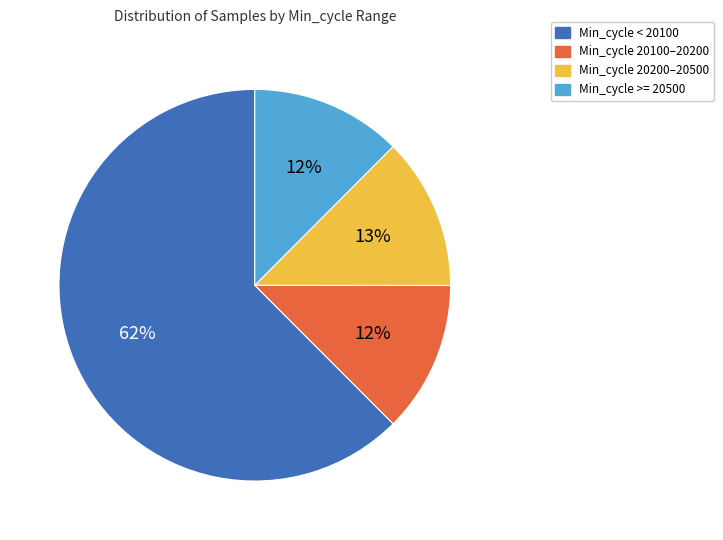

Does any single category account for the majority?

Yes